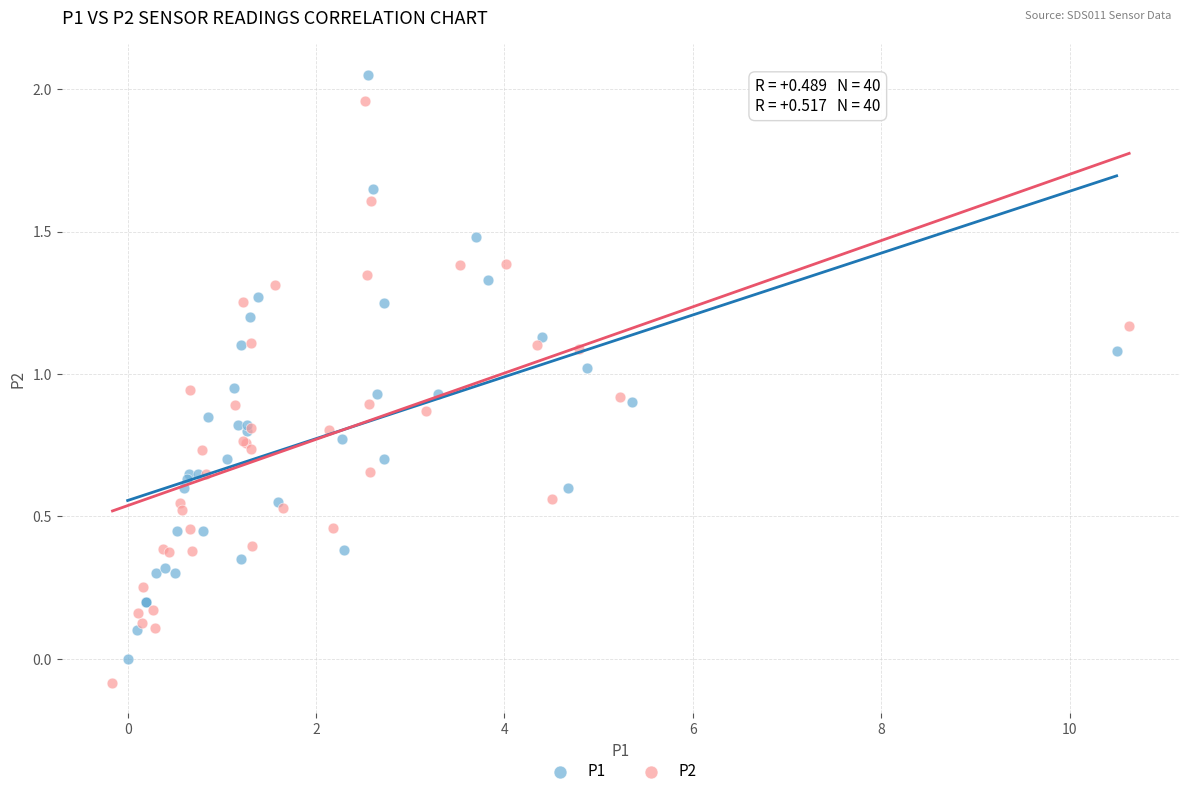

Which series contains the highest Y value?

P1